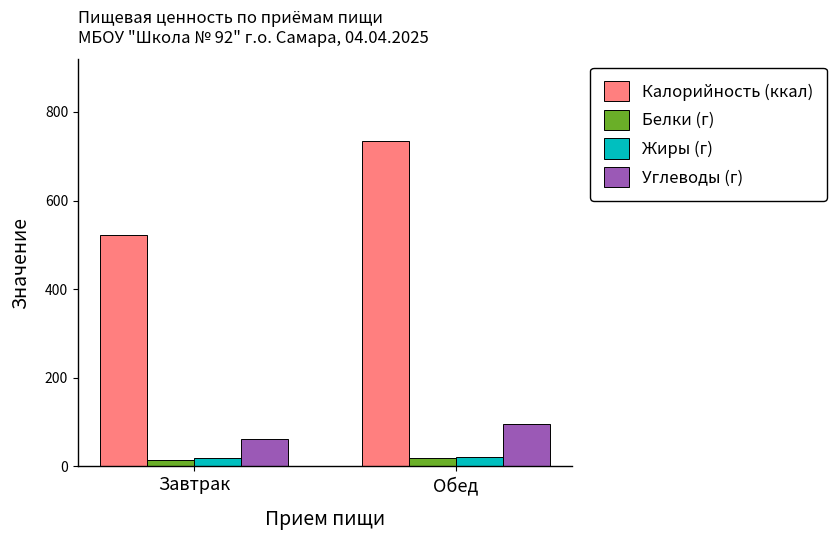

What is the approximate value of Углеводы (г) at Завтрак?

63.2